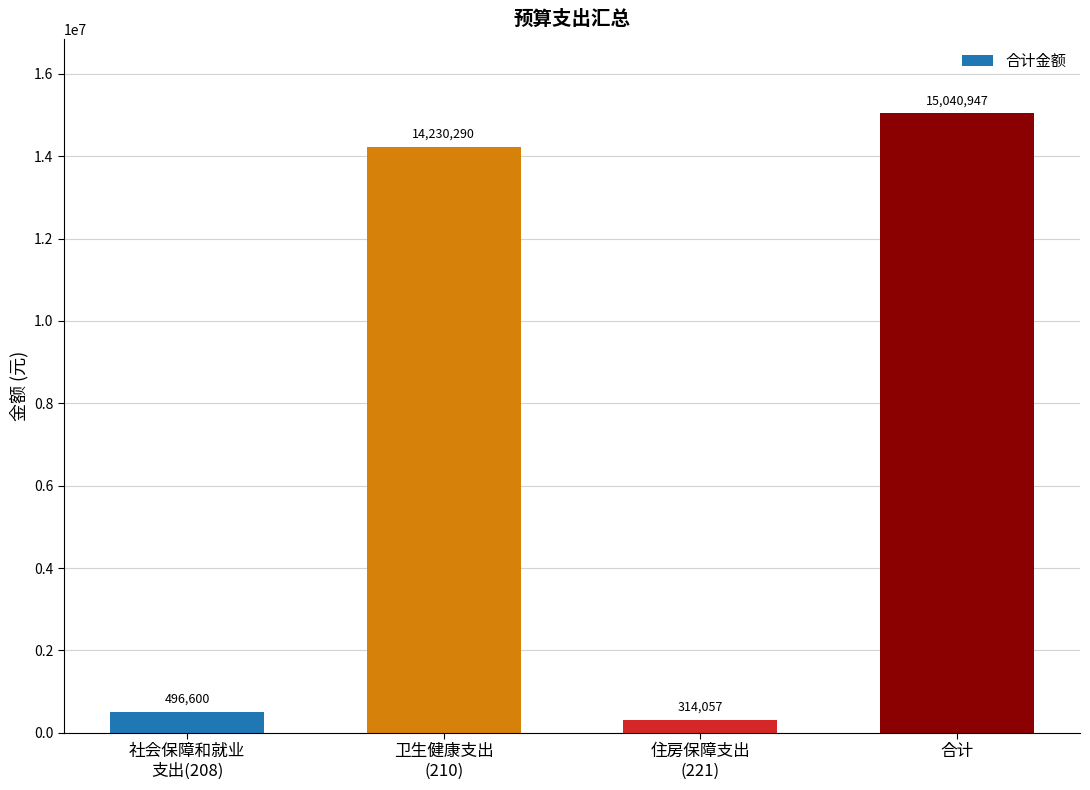

The value at 合计 is 6982998.9. True or false?

False